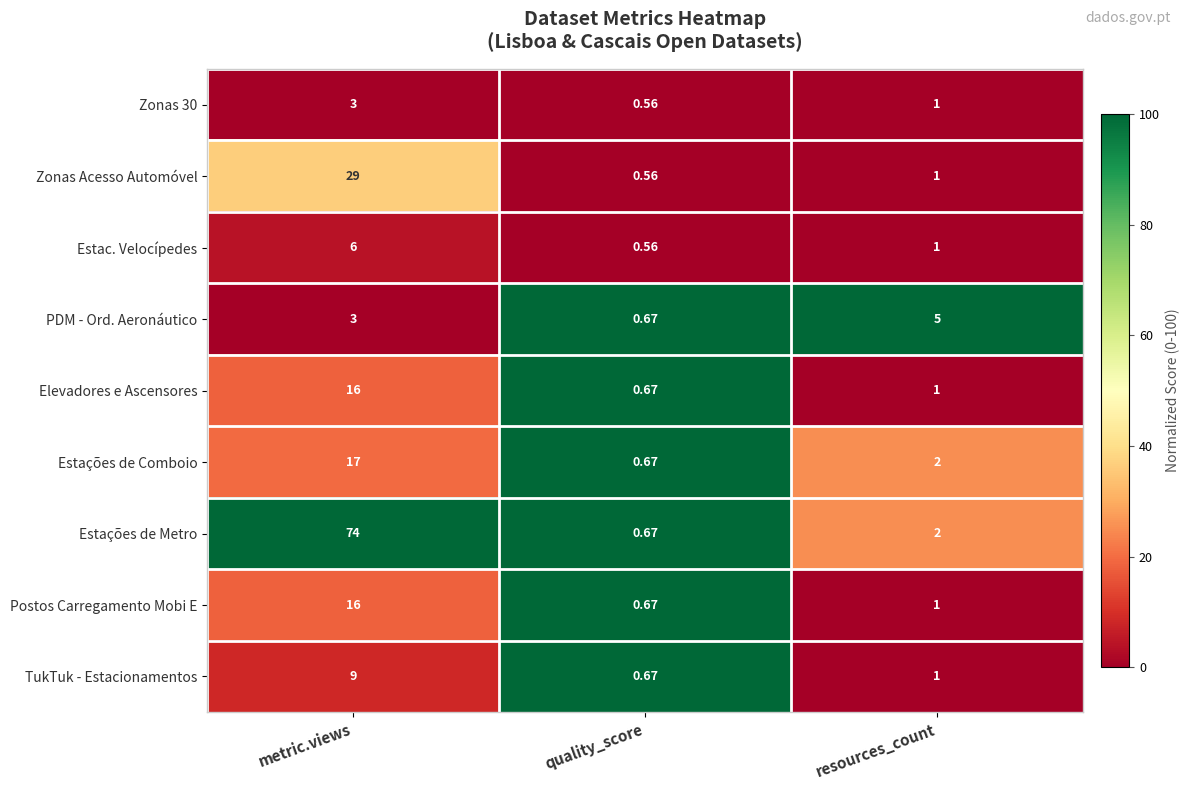

Where is Estações de Comboio nearest to the value 8?

resources_count